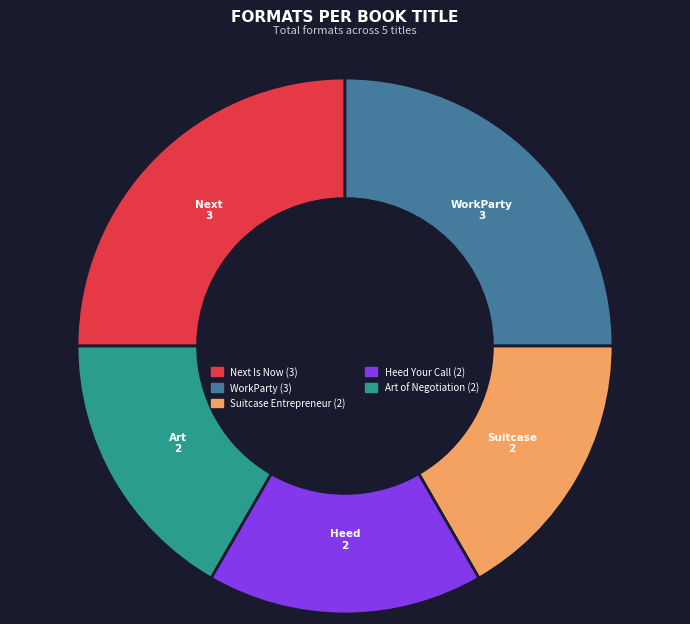

Is there a majority slice in this chart?

No